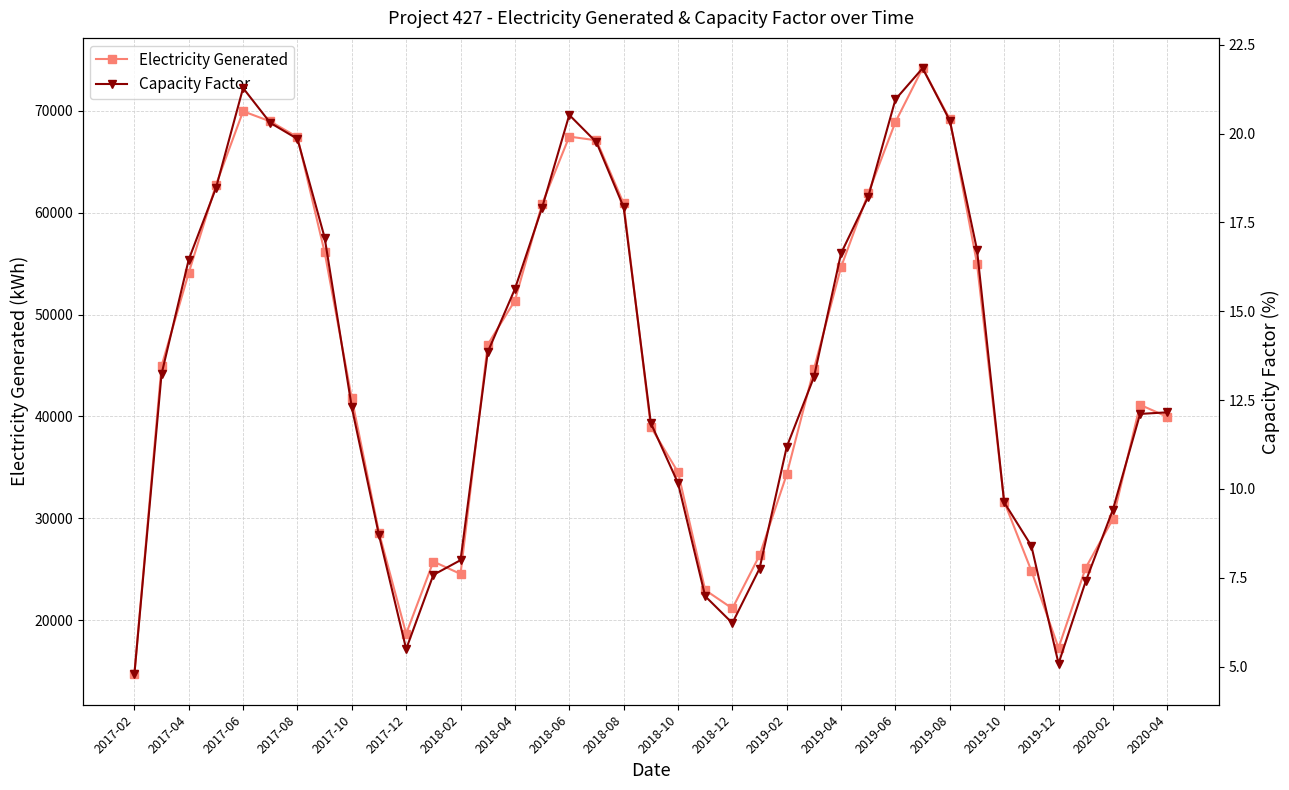

At which label does Electricity Generated reach its minimum?

2017-02